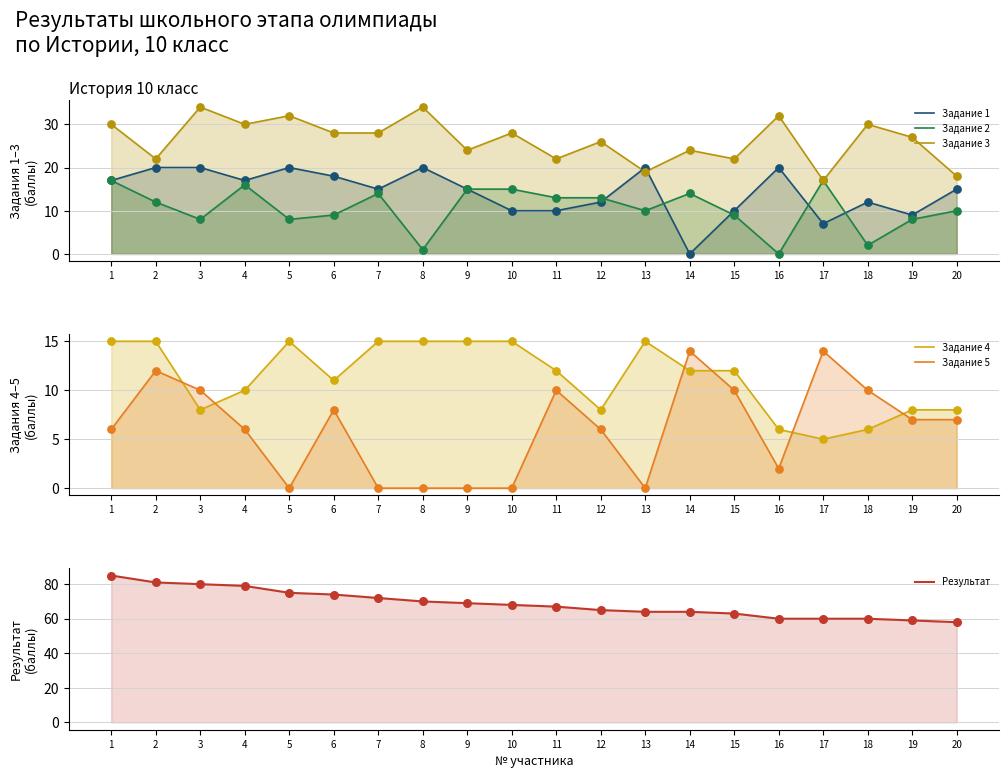

Which series has the largest total across all categories?

Результат